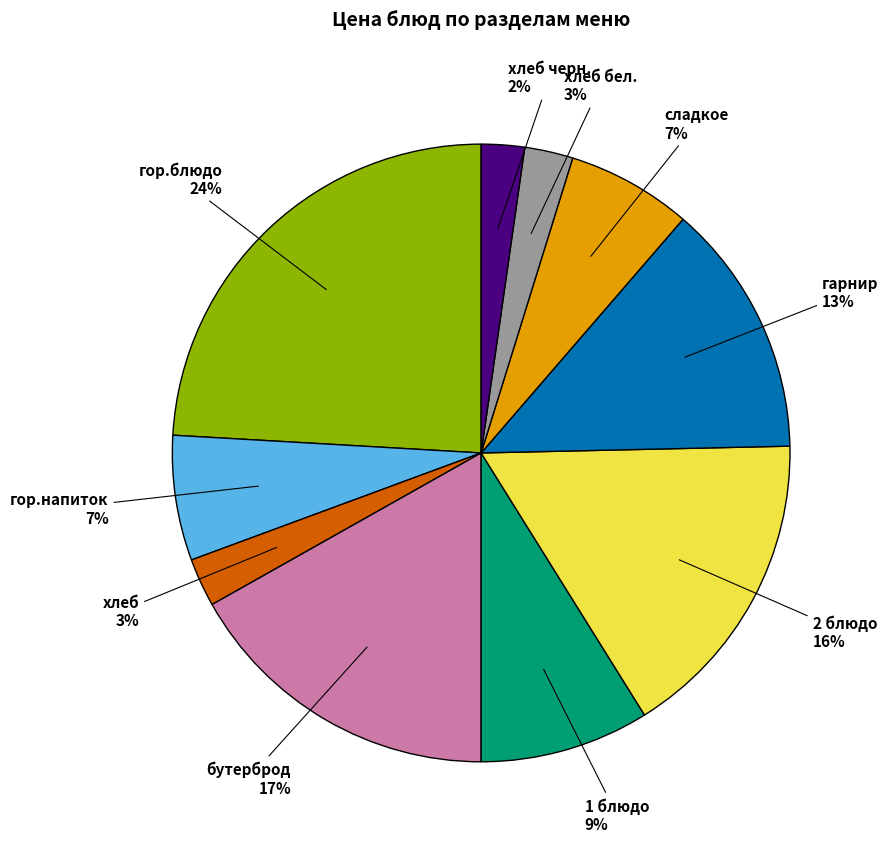

What is the largest slice in the pie chart?

гор.блюдо